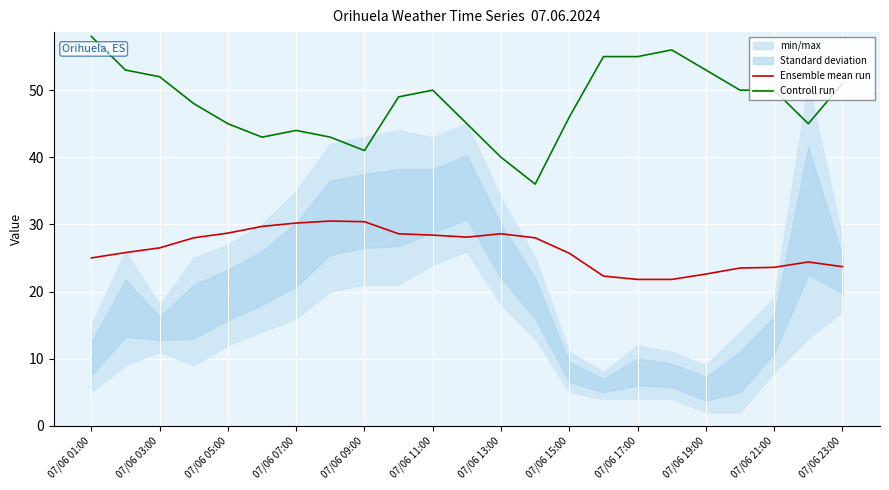

In Ensemble mean run, how many points are lower than both neighbors (excluding endpoints)?

1